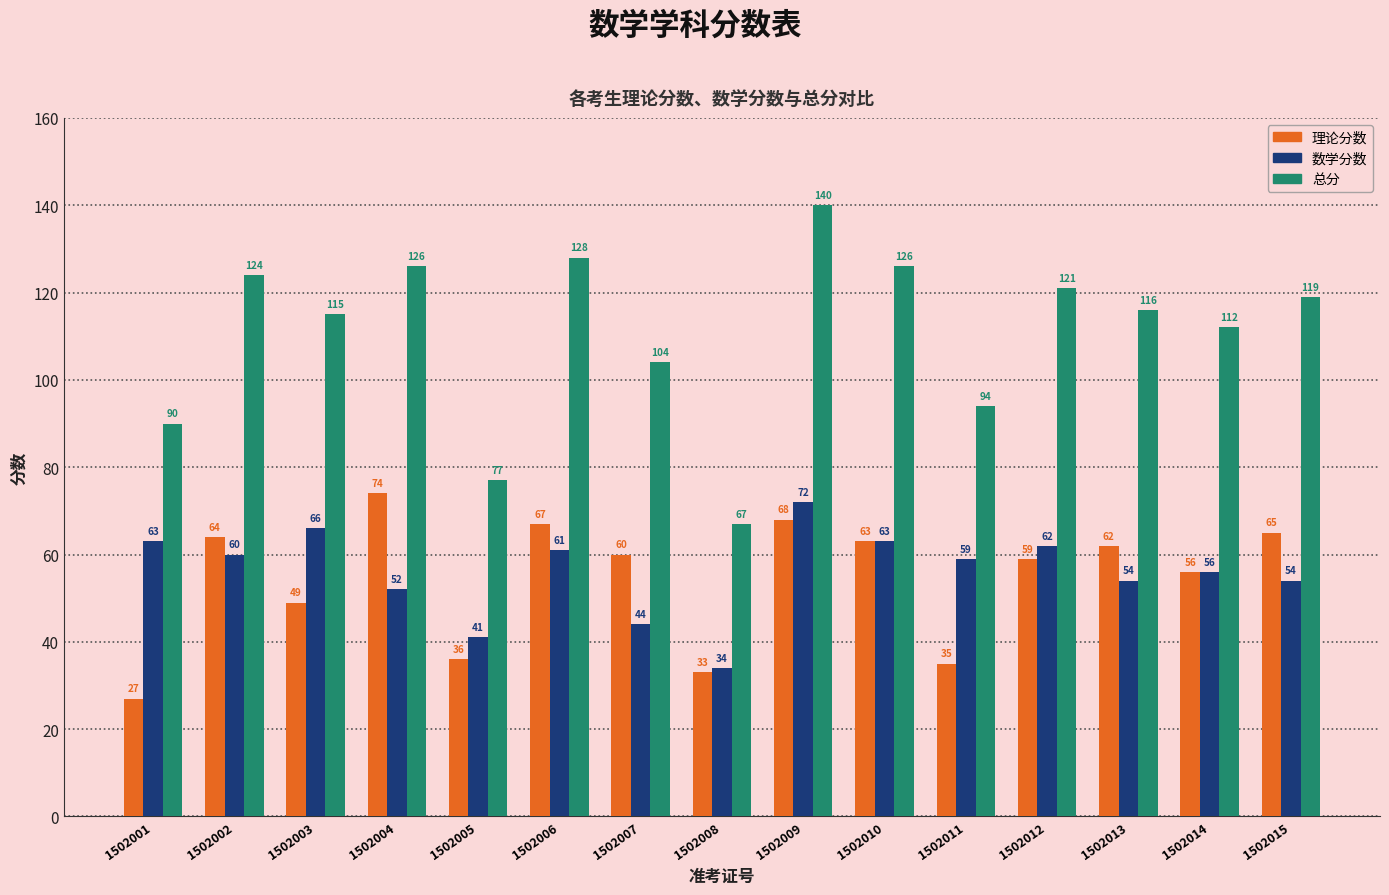

Which category has the lowest value in the 总分 series?

1502008